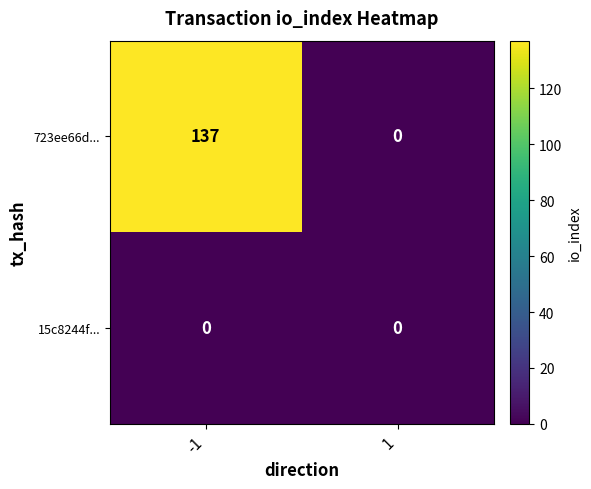

Rank the categories by 15c8244f... value from highest to lowest.

-1, 1